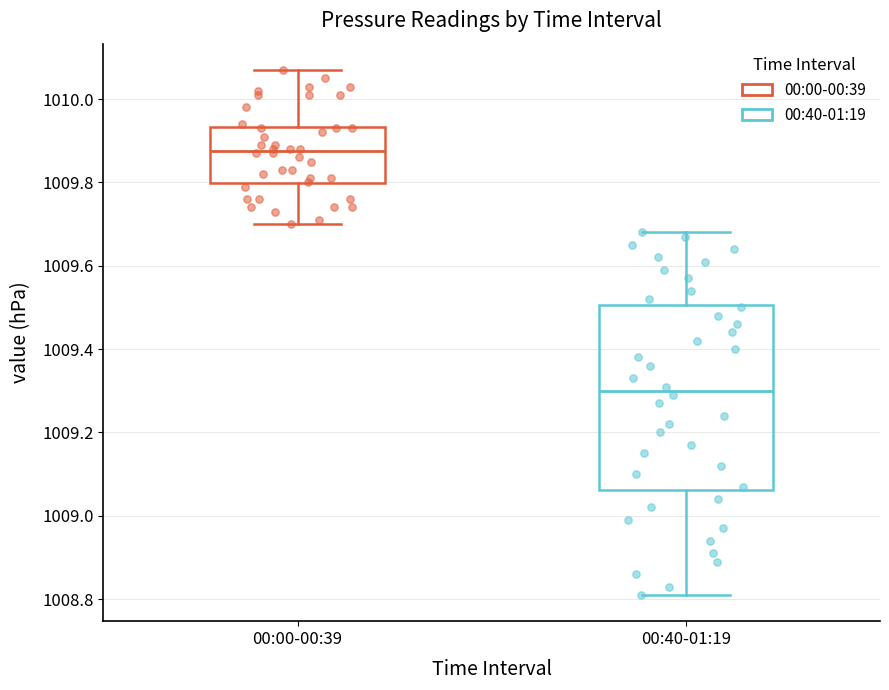

Where is the lower edge of the box for 00:00-00:39 on the y-axis? The values are not printed on the chart, so give them approximately, as read against the axis.

1009.80